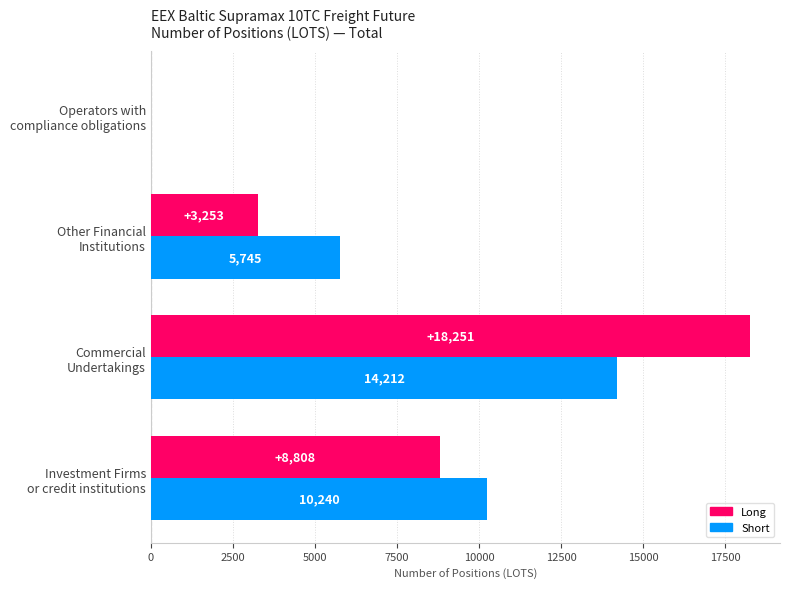

Which series has the largest total across all categories?

Long